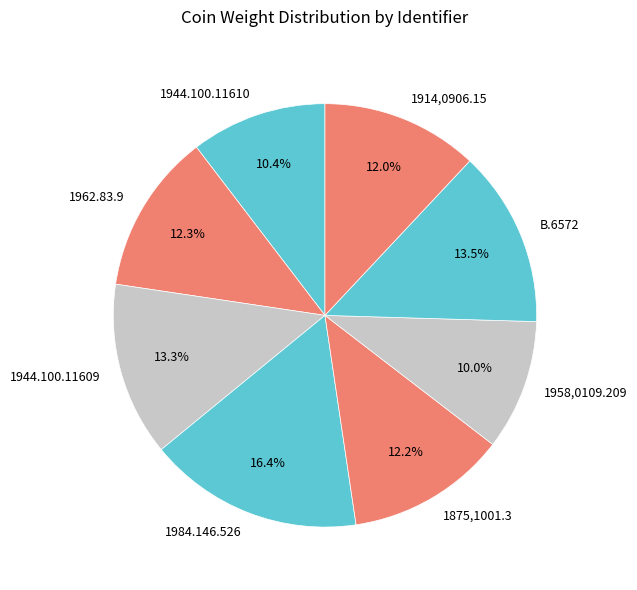

What percentage is the 1958,0109.209 slice, to the nearest percent?

10%